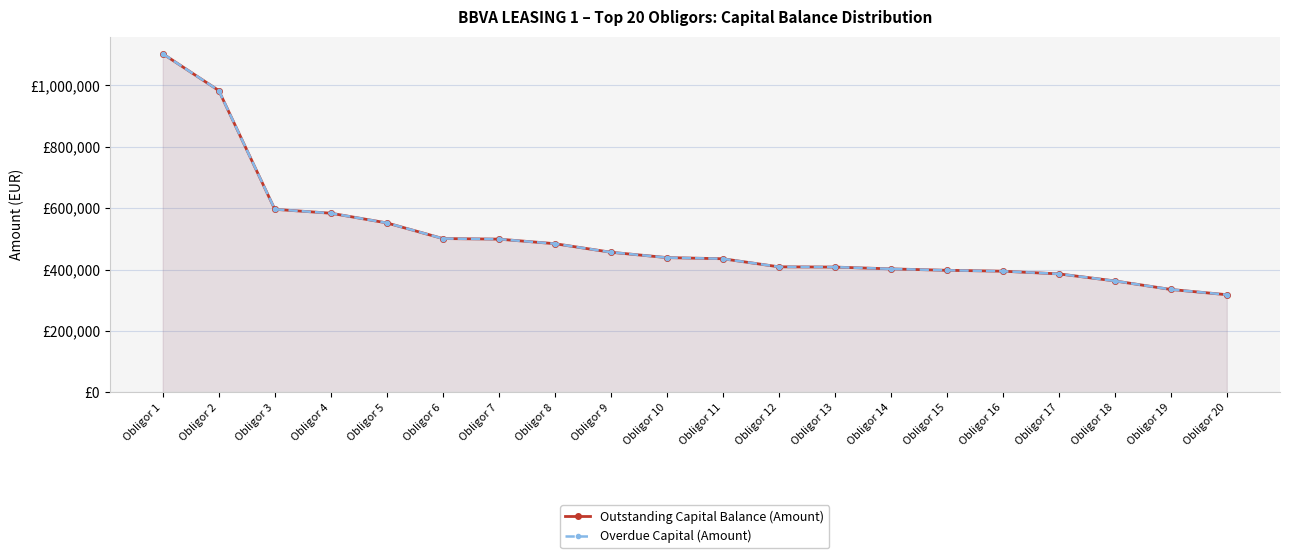

Which category has the highest value across all series?

Obligor 1